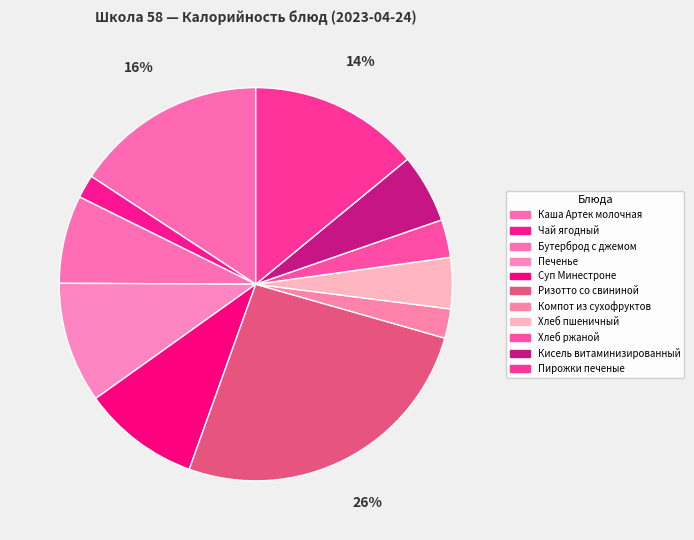

Is there any slice that represents more than half of the pie?

No